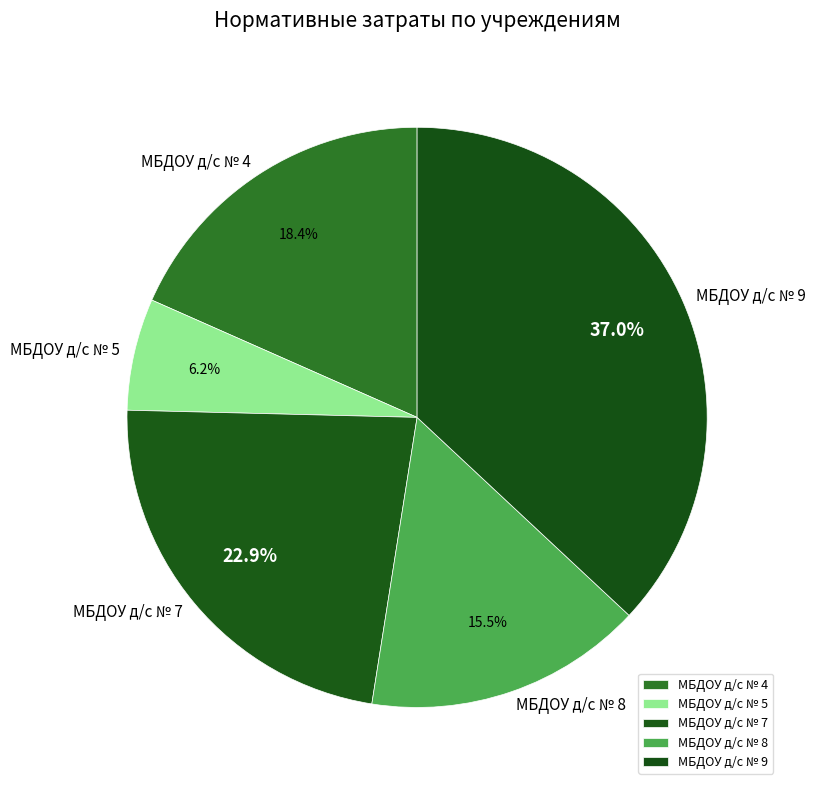

How many segments does this pie chart have?

5